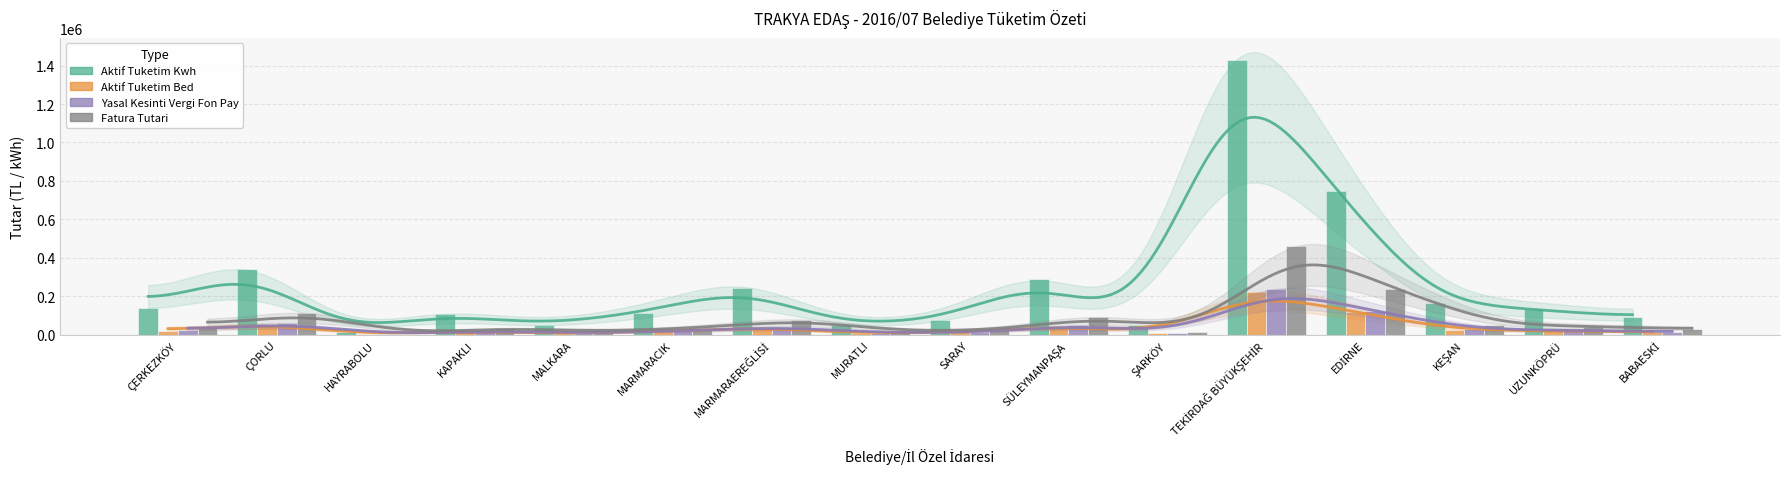

The value of Yasal Kesinti Vergi Fon Pay at SÜLEYMANPAŞA is 85602.5. True or false?

False